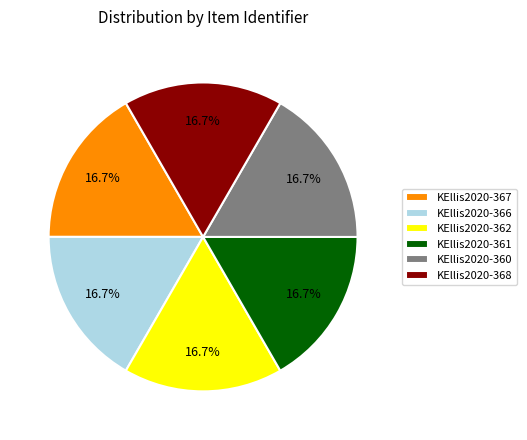

The KEllis2020-367 slice represents 17% of the pie. True or false?

True